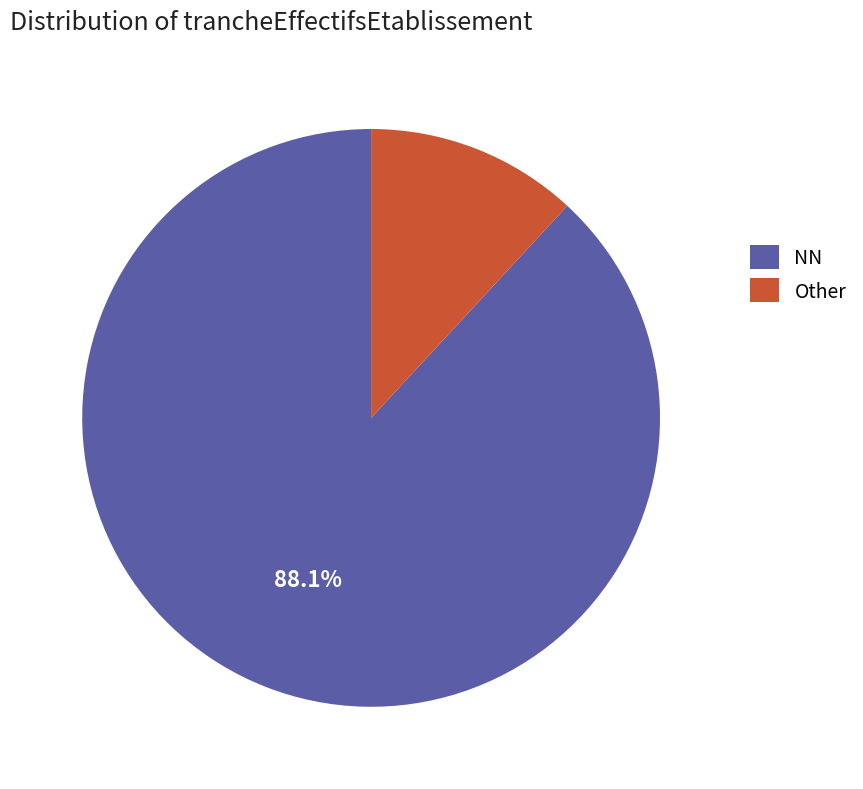

Does NN account for over 50% of the chart?

Yes